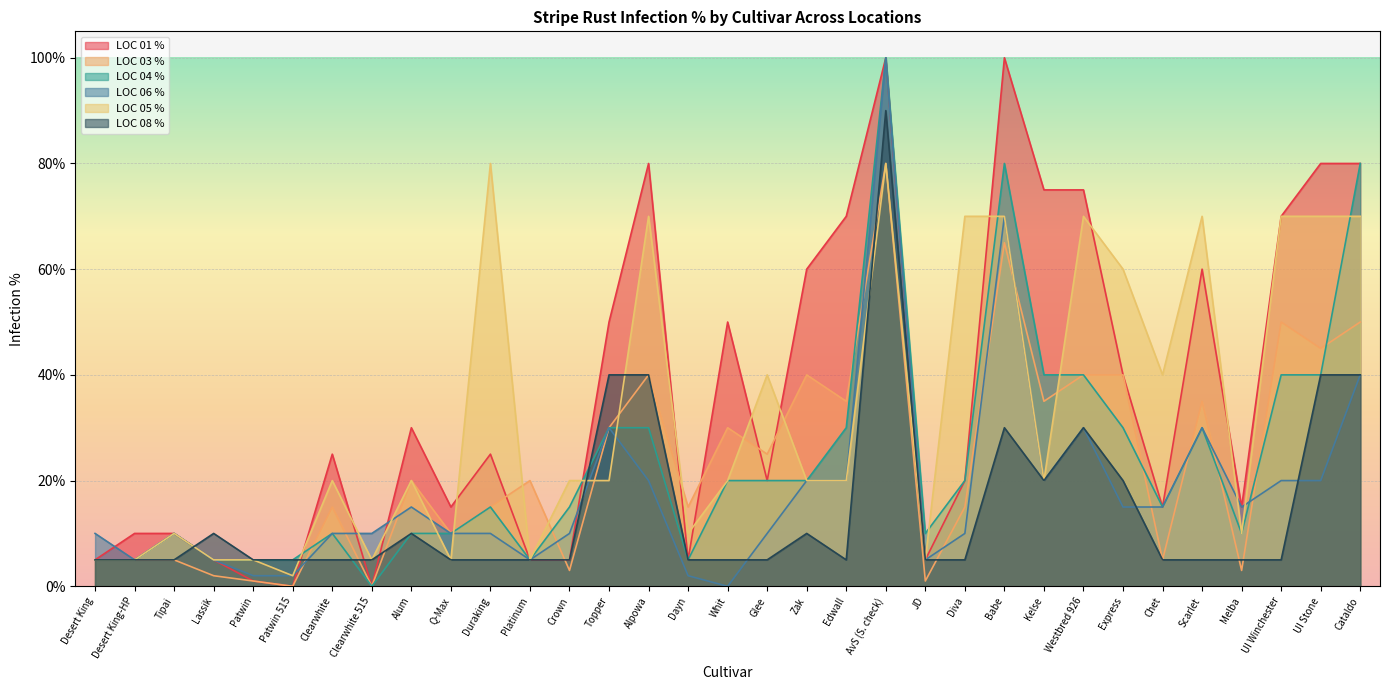

How many lines are shown in the chart?

6